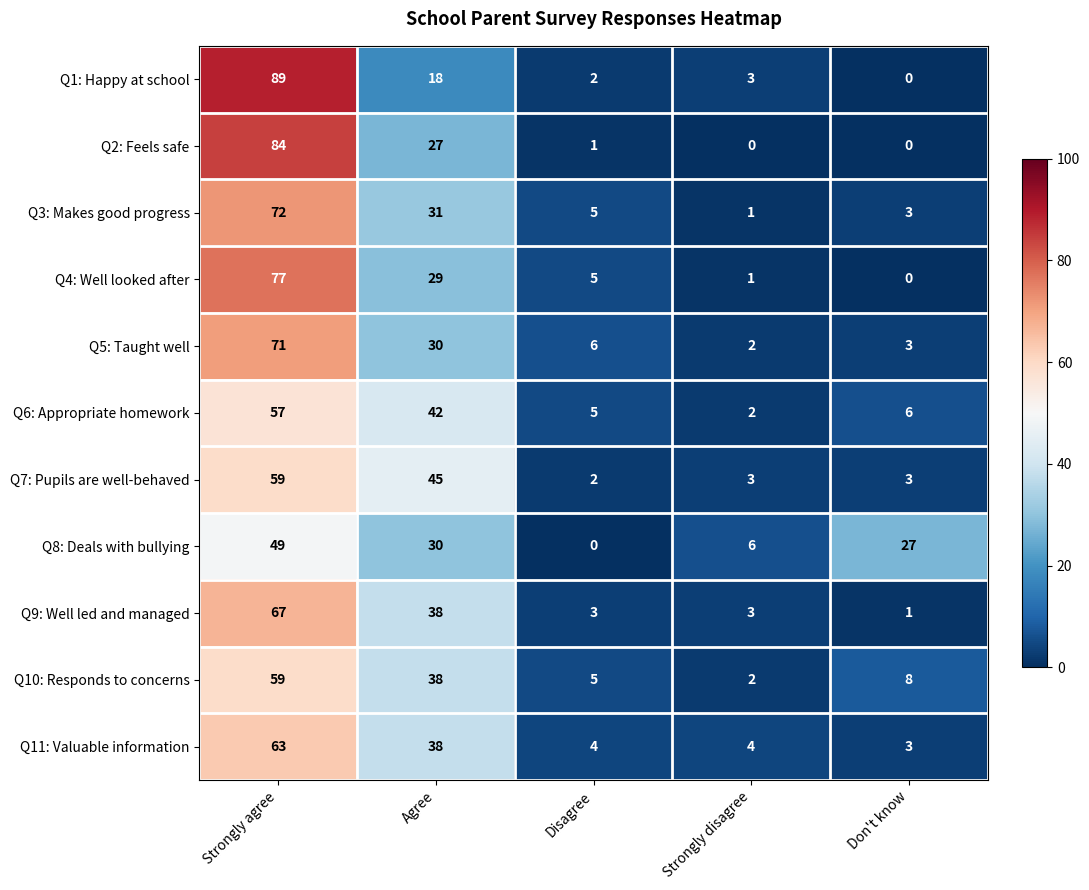

How many distinct data groups are displayed?

11